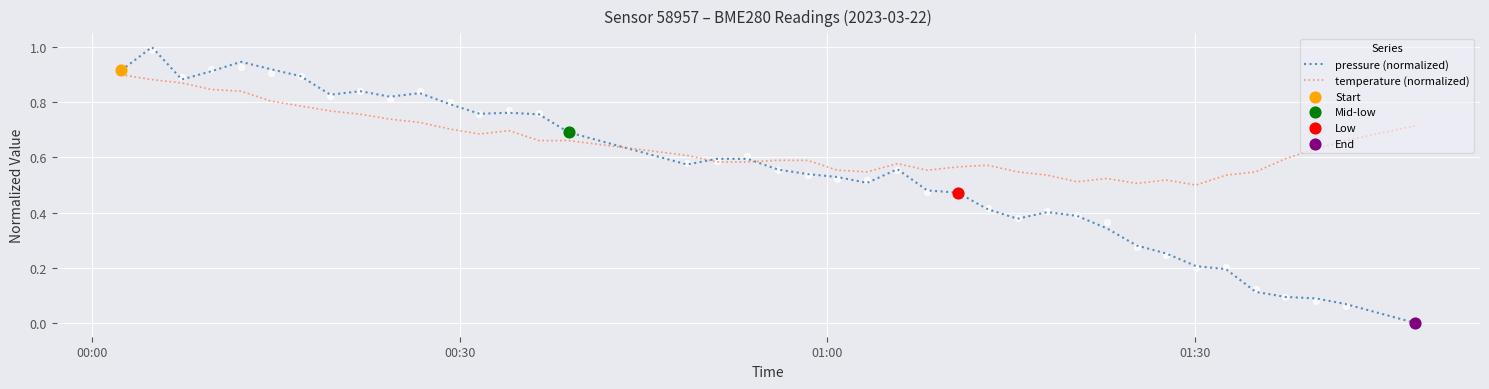

At how many categories does at least one series exceed 0?

40